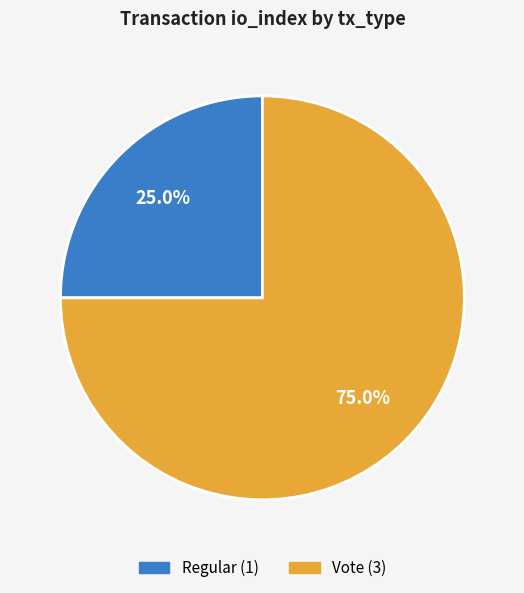

Which category has the smallest portion of the pie?

Regular